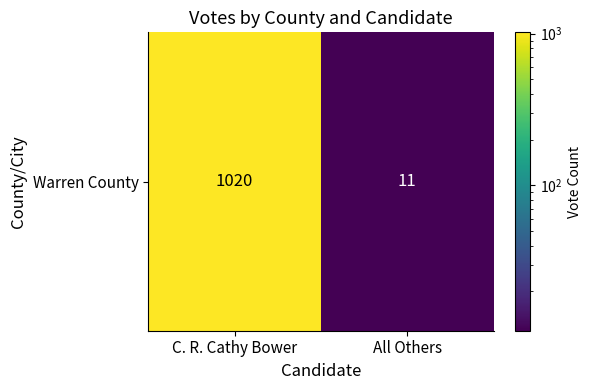

At which category does the chart reach its minimum across all series?

All Others